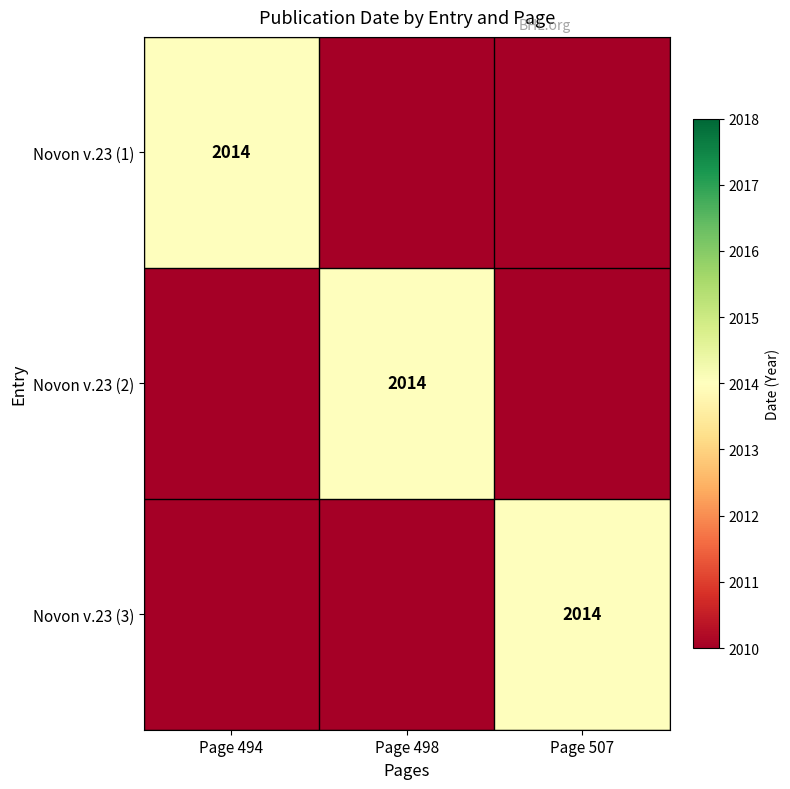

Is it true that Novon v.23 (1) equals 2014 at Page 494?

True